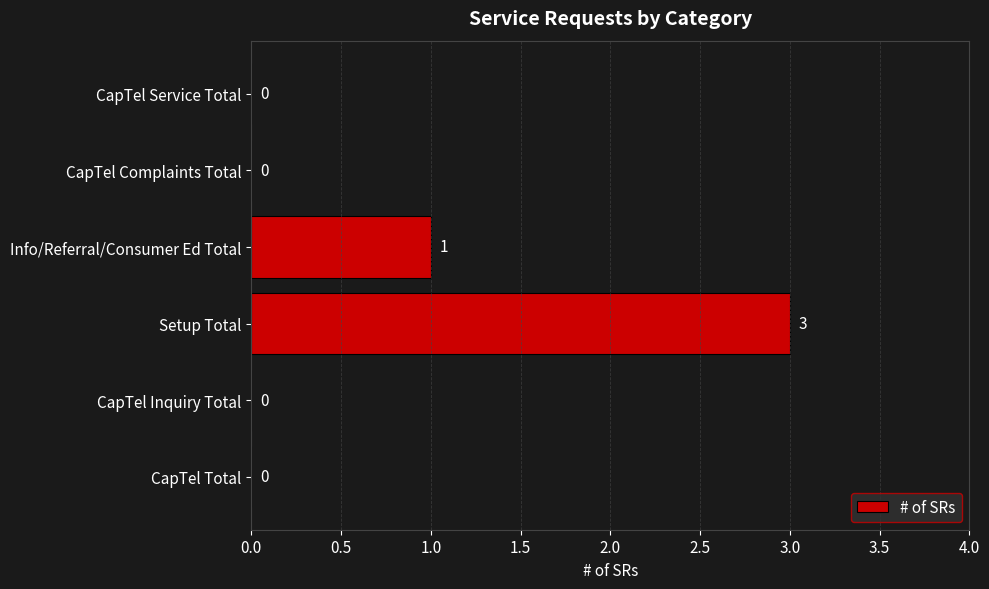

The value at CapTel Service Total is 0. True or false?

True